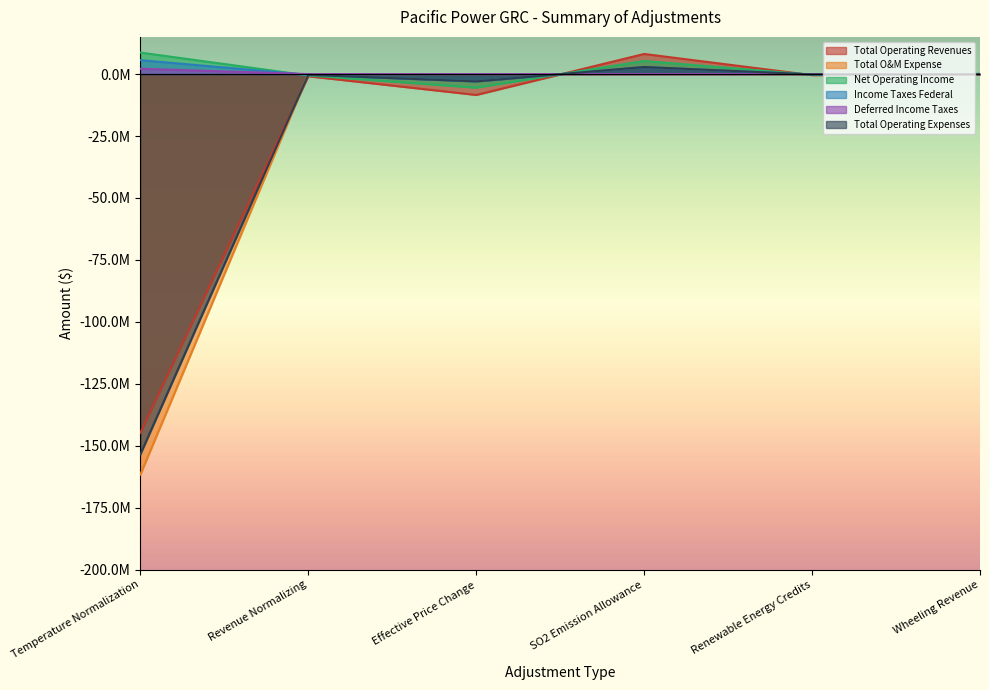

True or false: Net Operating Income has more than 1 interior local peaks.

False